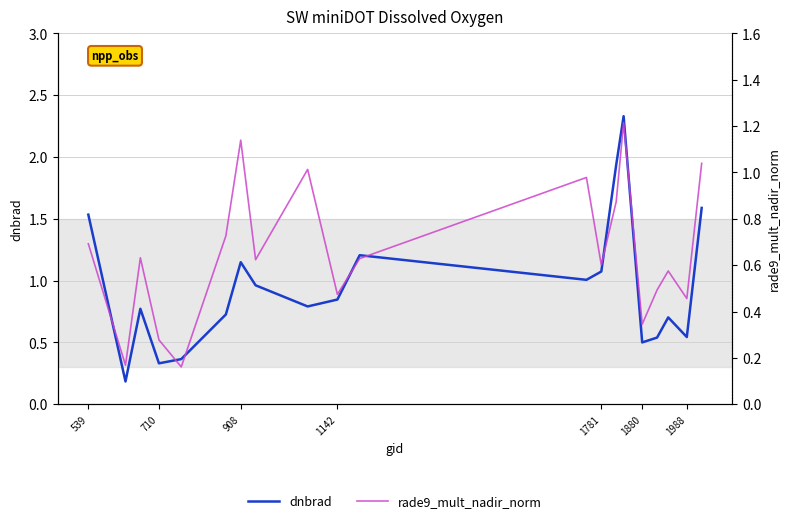

True or false: dnbrad has more than 0 points higher than both neighbors.

True